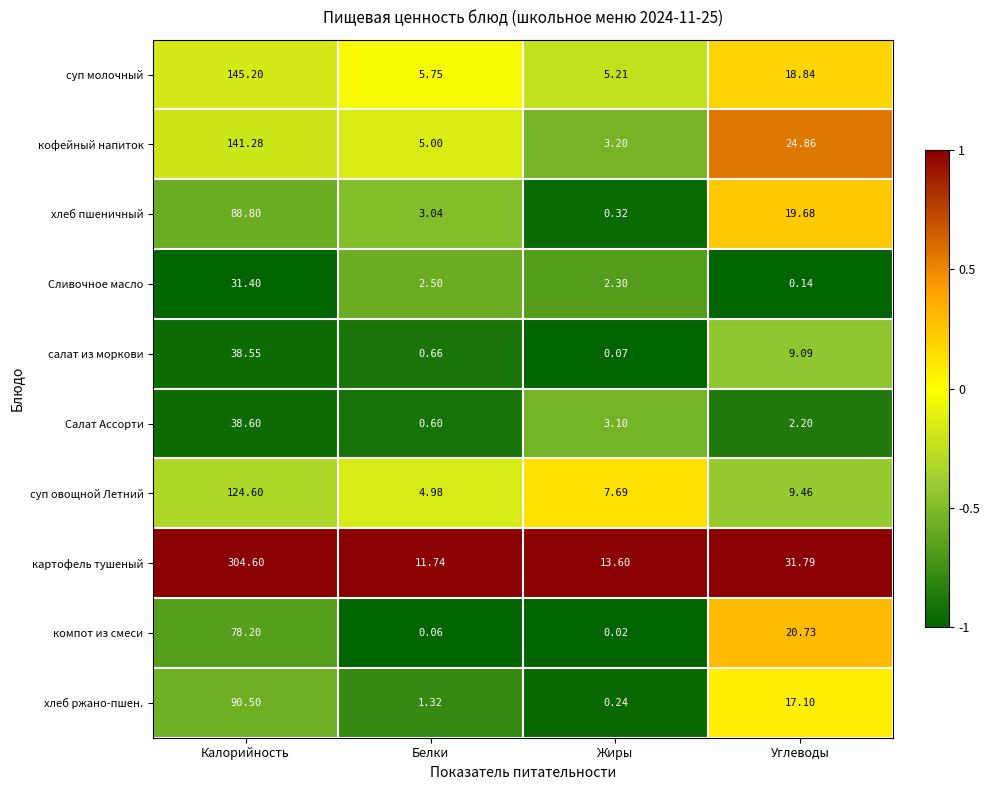

List the labels in order of салат из моркови value, smallest first.

Жиры, Белки, Углеводы, Калорийность